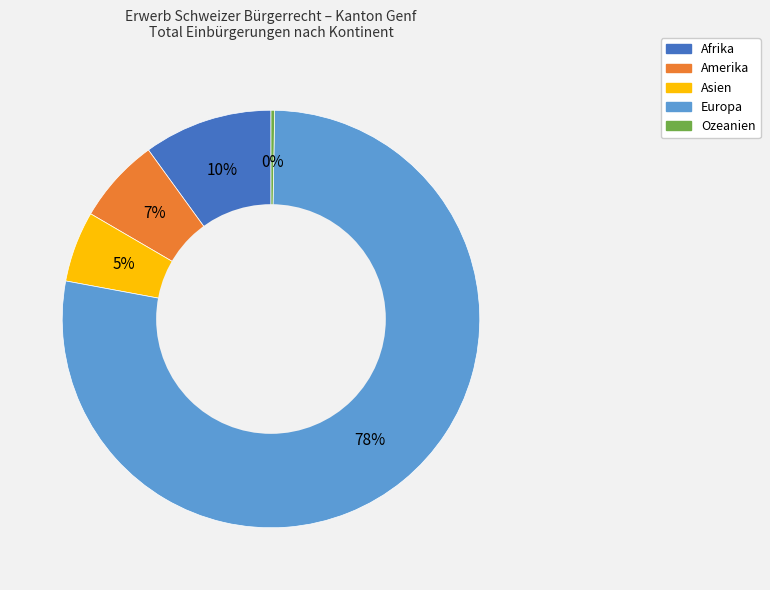

True or false: Afrika accounts for 10% of the total.

True